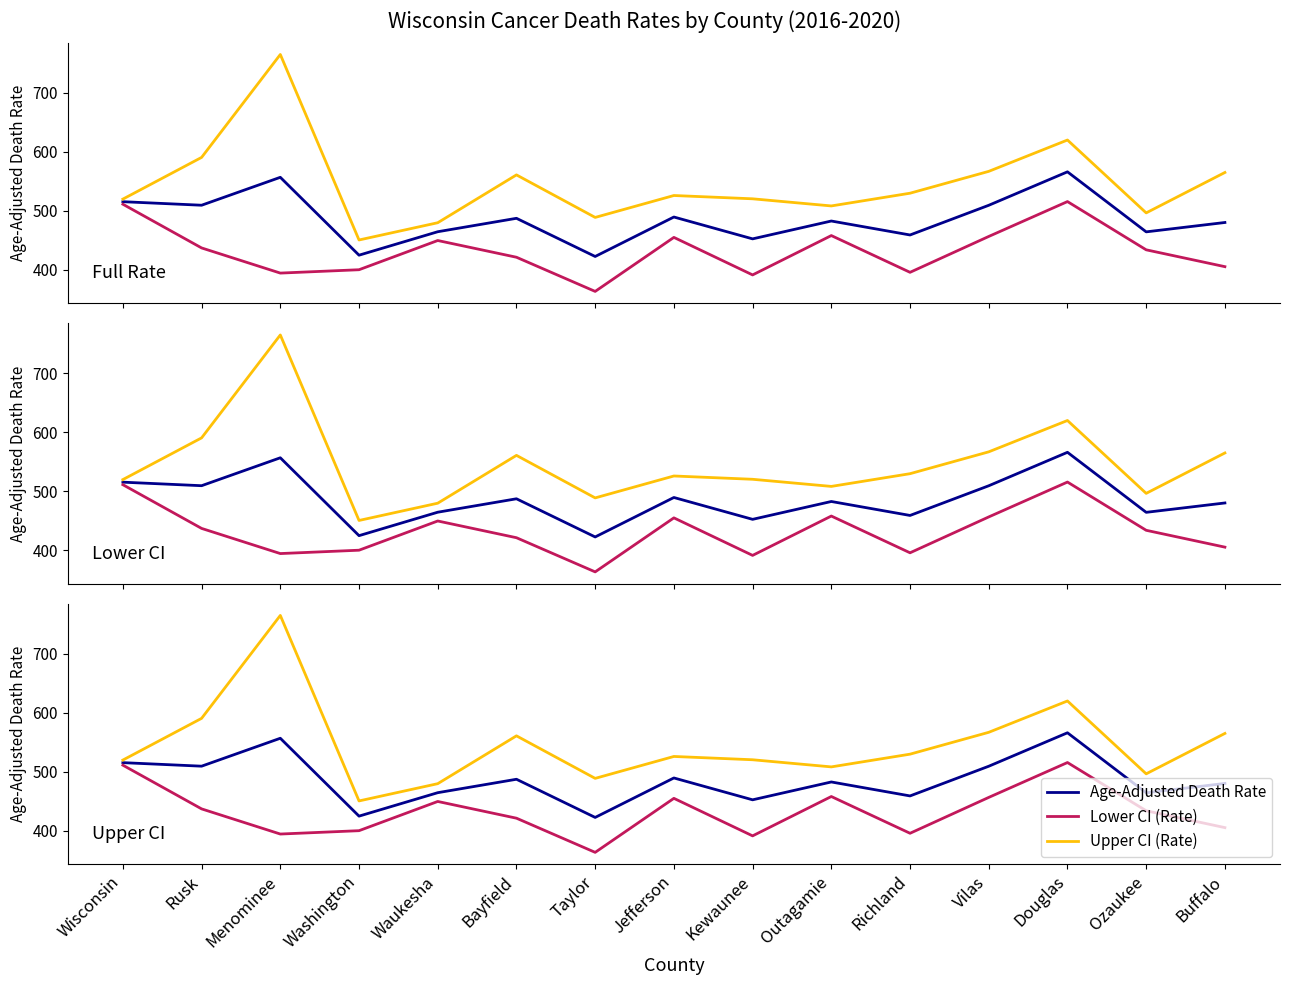

What is the average value of the Upper CI (Rate) series?

545.8